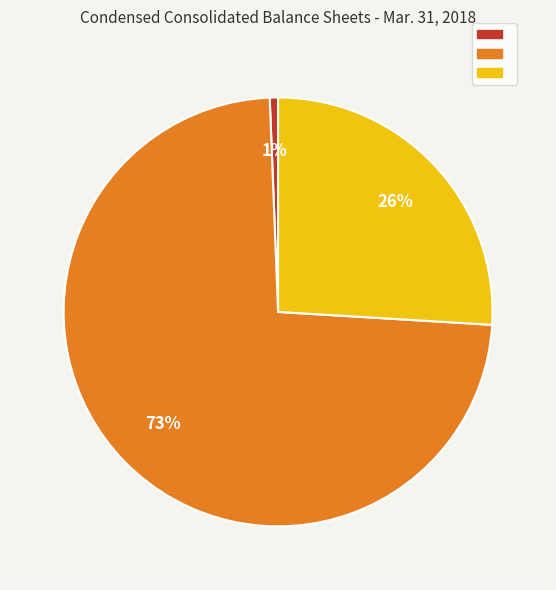

Is there any slice that represents more than half of the pie?

Yes